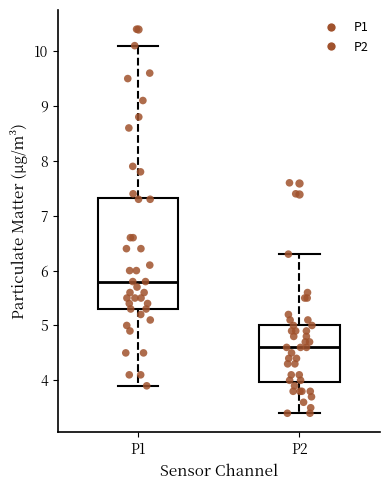

Reading left to right, read every box against the y-axis: the position of its median line, the range the box covers, and the ends of its whiskers. The values are not printed on the chart, so give them approximately, as read against the axis.

P1: median 5.8, box 5.3 to 7.3, whiskers 3.9 to 10.1
P2: median 4.6, box 4.0 to 5.0, whiskers 3.4 to 6.3